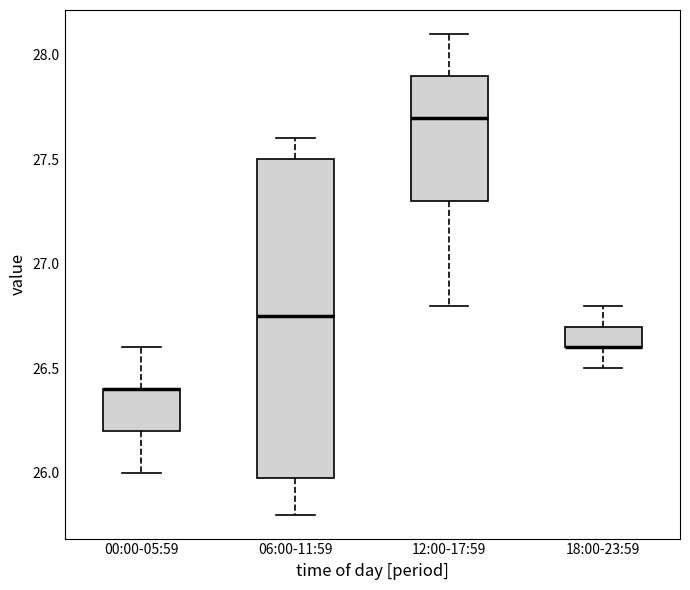

Reading left to right, read every box against the y-axis: the position of its median line, the range the box covers, and the ends of its whiskers. The values are not printed on the chart, so give them approximately, as read against the axis.

00:00-05:59: median 26.40 (drawn on the box's upper edge), box 26.20 to 26.40, whiskers 26.00 to 26.60
06:00-11:59: median 26.75, box 26.00 to 27.50, whiskers 25.80 to 27.60
12:00-17:59: median 27.70, box 27.30 to 27.90, whiskers 26.80 to 28.10
18:00-23:59: median 26.60 (drawn on the box's lower edge), box 26.60 to 26.70, whiskers 26.50 to 26.80